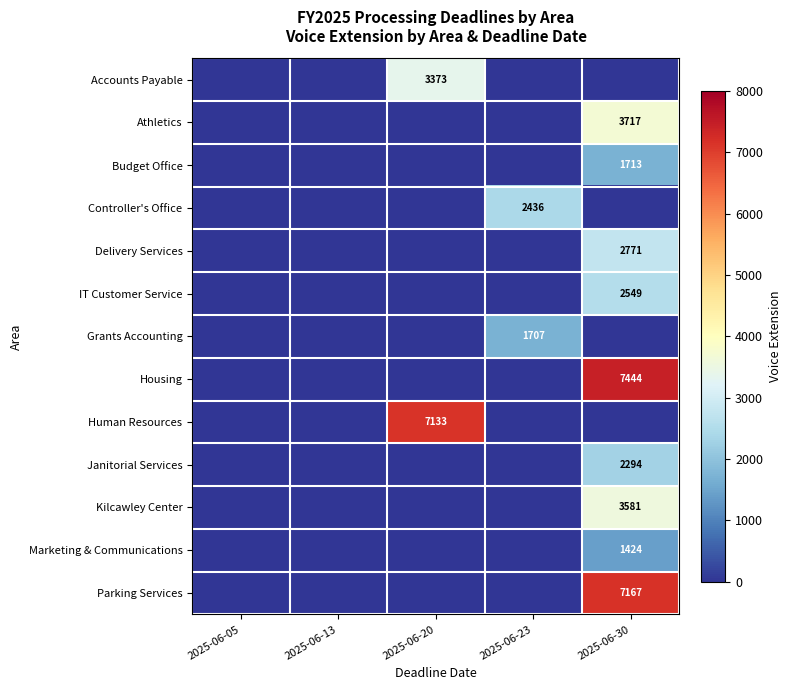

Is it true that Kilcawley Center equals 3581 at 2025-06-30?

True